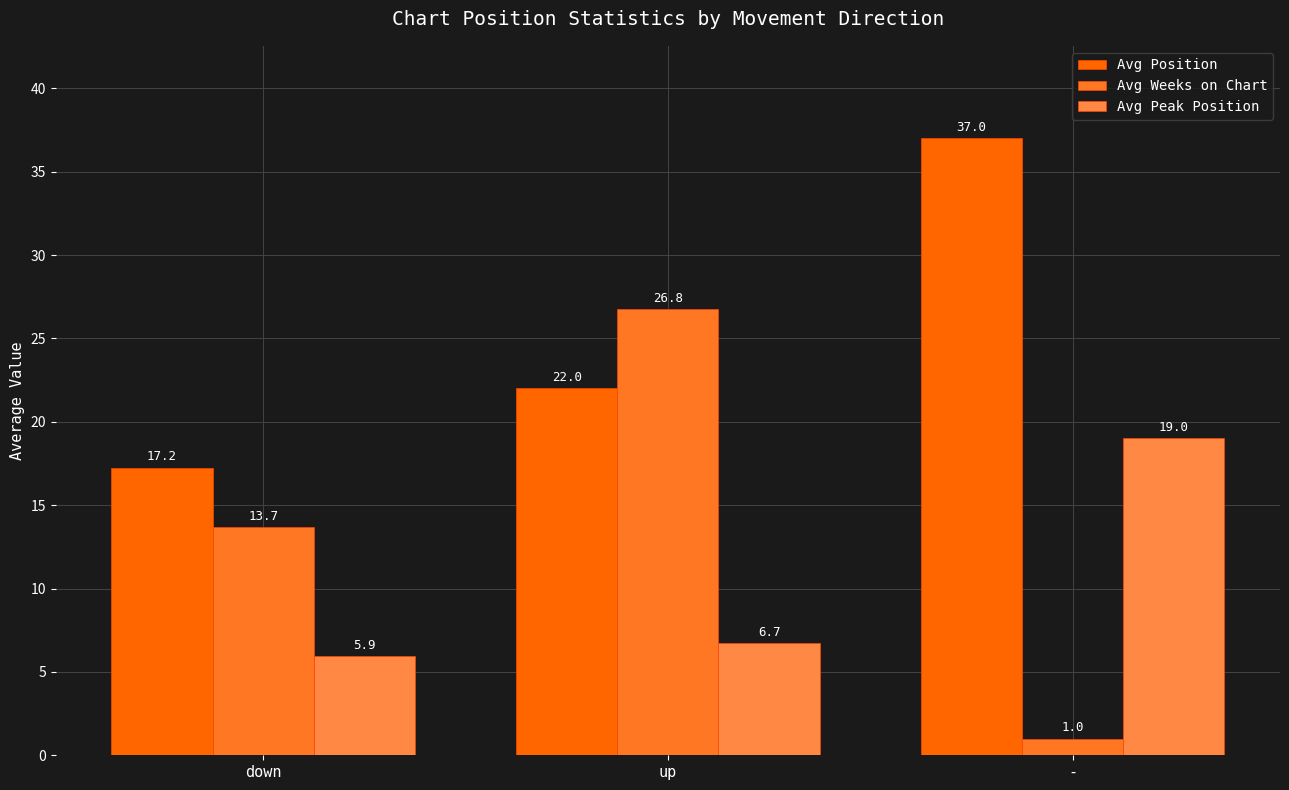

Which has a higher value, - or up?

-